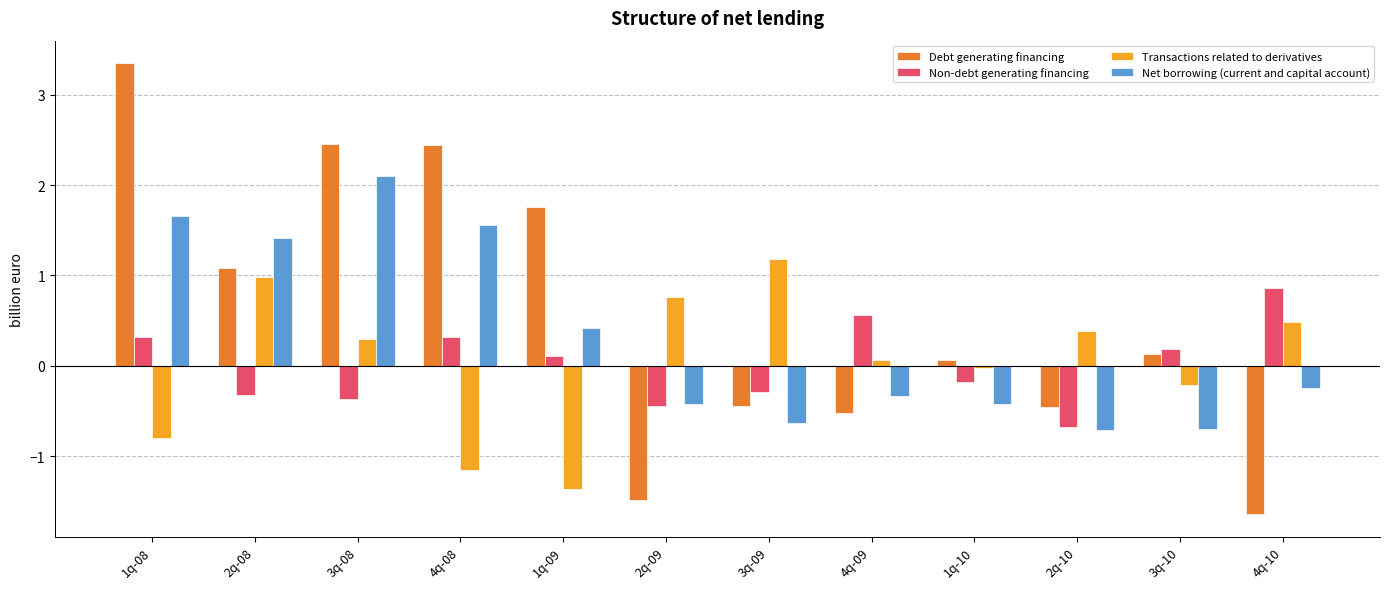

What are all the series names shown in the legend?

Debt generating financing, Non-debt generating financing, Transactions related to derivatives, Net borrowing (current and capital account)